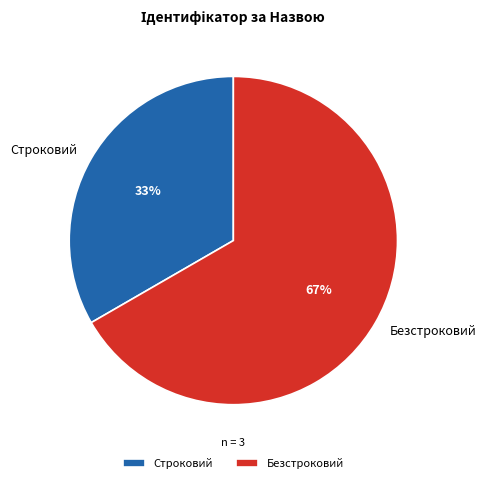

To the nearest percent, what is the average slice percentage?

50%